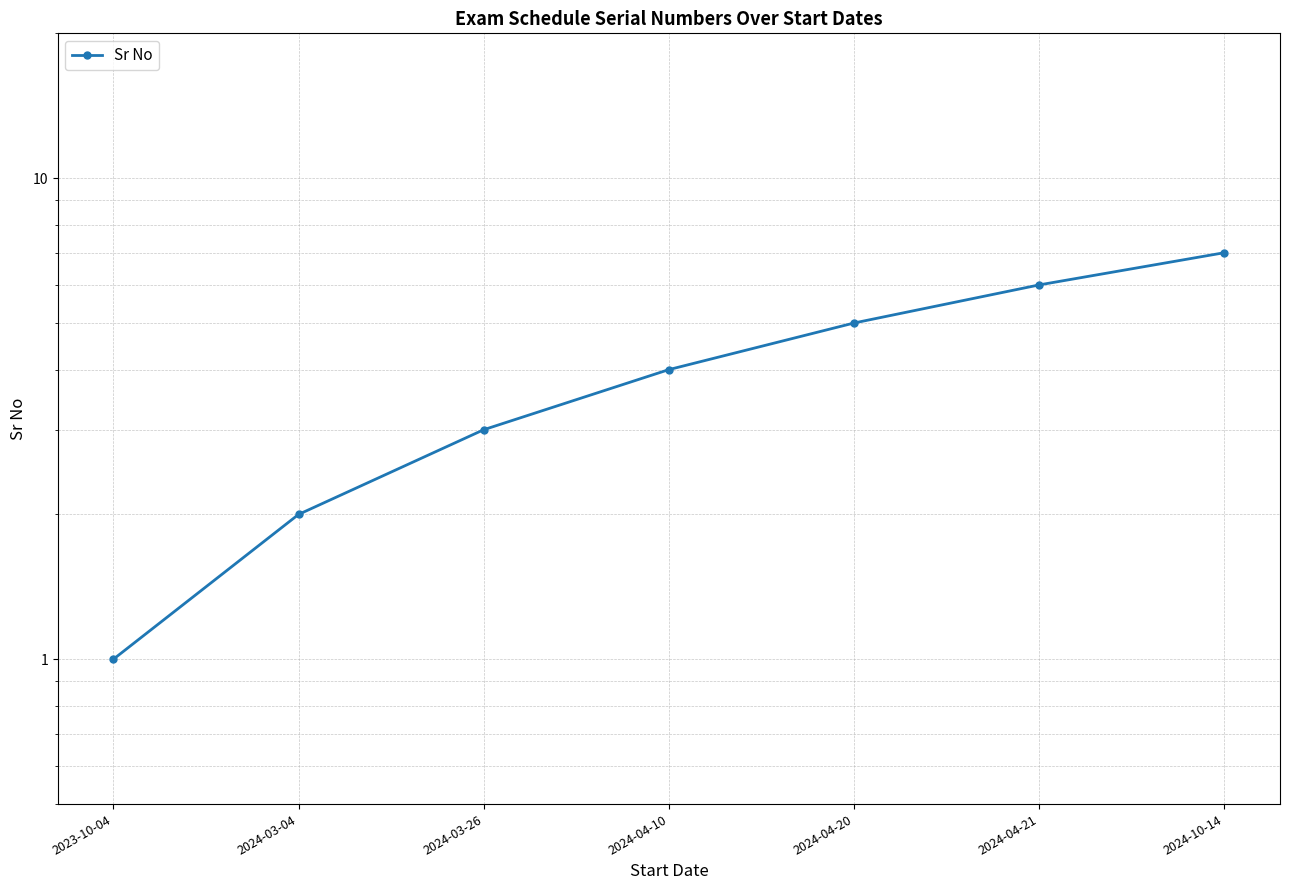

What is the change in value from 2023-10-04 to 2024-03-04?

+1